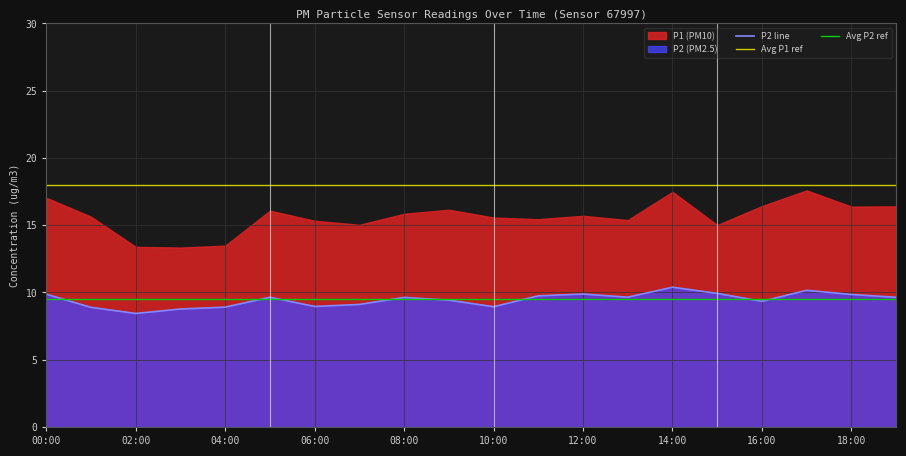

What is the minimum value for P2 line?

8.4